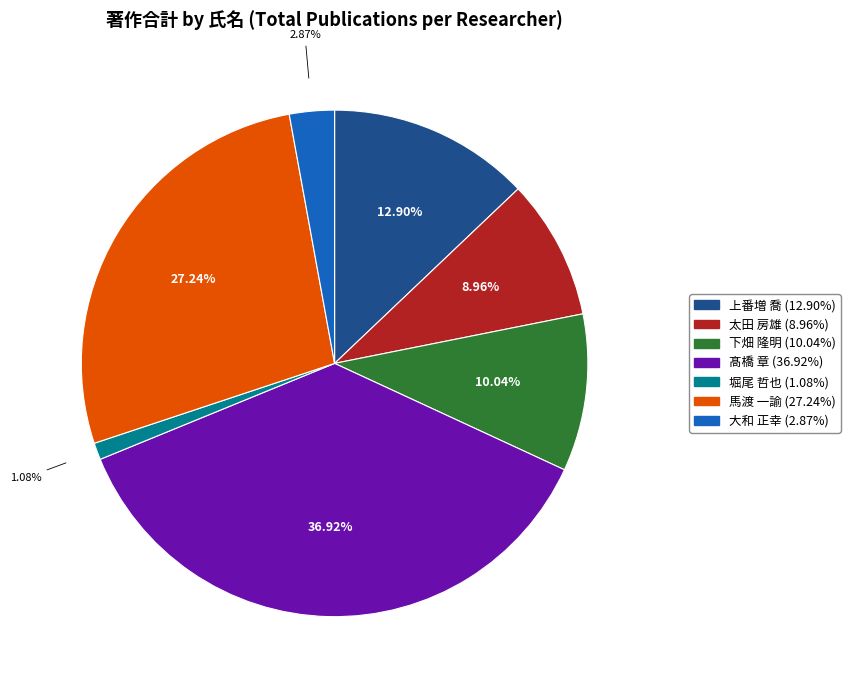

Is there any slice that represents more than half of the pie?

No